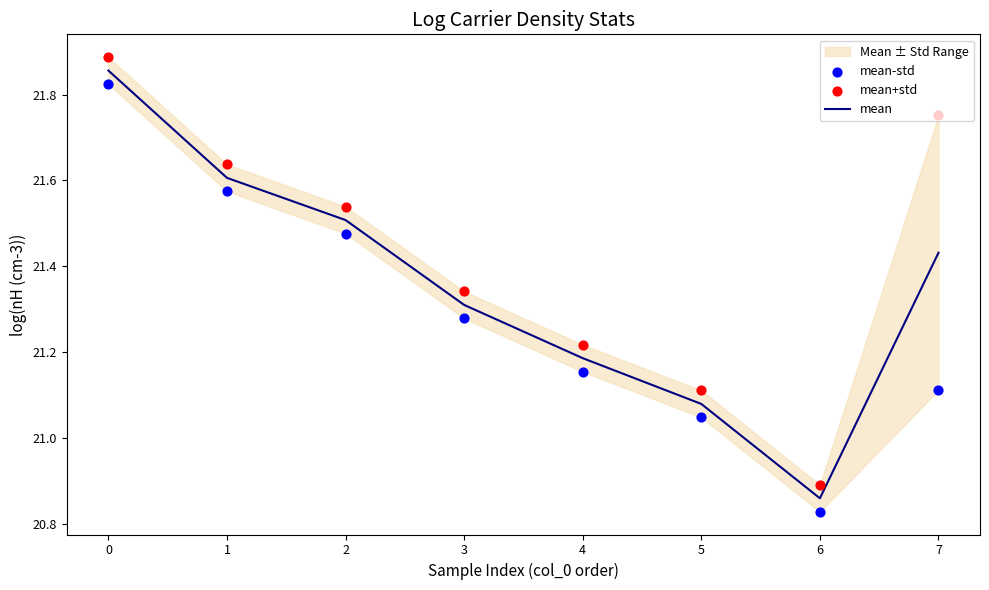

Which series has the widest spread of Y values?

mean+std